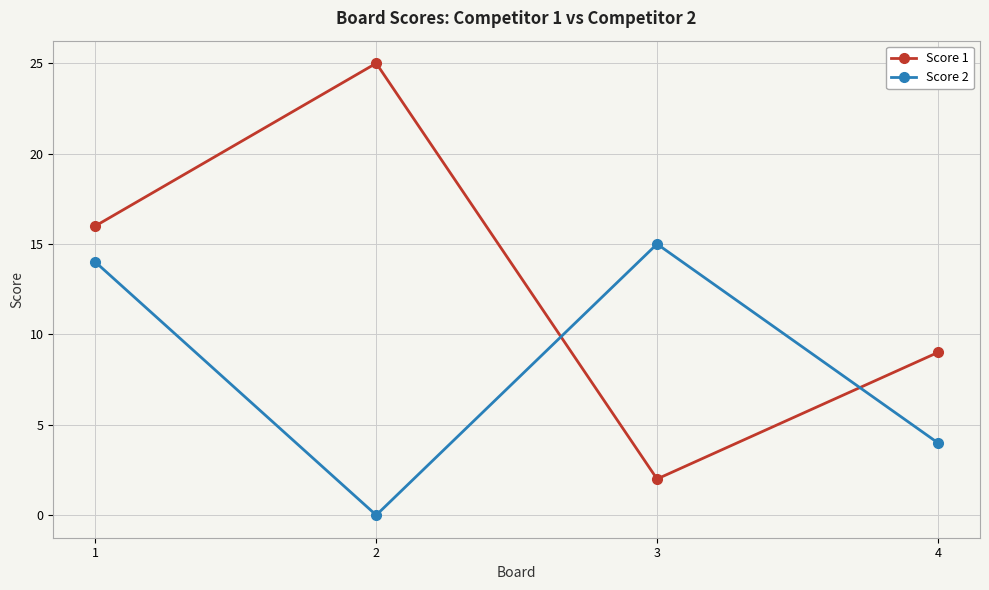

What is the total value across all series at 4?

13